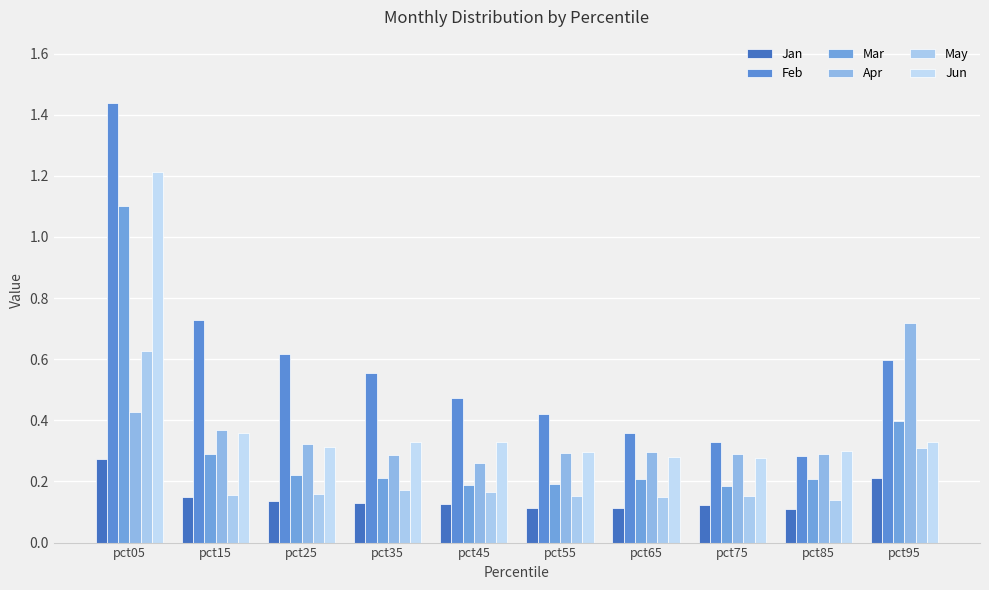

What are all the series names shown in the legend?

Jan, Feb, Mar, Apr, May, Jun